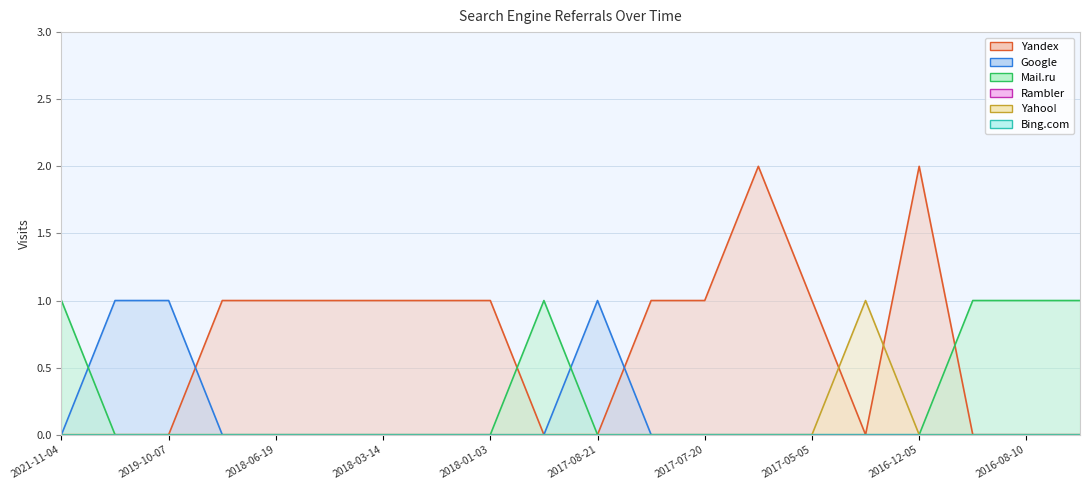

Reading right to left, transcribe all the data shown in this chart.

Yandex: 2016-08-01=0	2016-08-10=0	2016-10-15=0	2016-12-05=2	2016-12-23=0	2017-05-05=1	2017-05-11=2	2017-07-20=1	2017-07-22=1	2017-08-21=0	2017-12-15=0	2018-01-03=1	2018-03-07=1	2018-03-14=1	2018-06-18=1	2018-06-19=1	2018-08-02=1	2019-10-07=0	2019-12-02=0	2021-11-04=0
Google: 2016-08-01=0	2016-08-10=0	2016-10-15=0	2016-12-05=0	2016-12-23=0	2017-05-05=0	2017-05-11=0	2017-07-20=0	2017-07-22=0	2017-08-21=1	2017-12-15=0	2018-01-03=0	2018-03-07=0	2018-03-14=0	2018-06-18=0	2018-06-19=0	2018-08-02=0	2019-10-07=1	2019-12-02=1	2021-11-04=0
Mail.ru: 2016-08-01=1	2016-08-10=1	2016-10-15=1	2016-12-05=0	2016-12-23=0	2017-05-05=0	2017-05-11=0	2017-07-20=0	2017-07-22=0	2017-08-21=0	2017-12-15=1	2018-01-03=0	2018-03-07=0	2018-03-14=0	2018-06-18=0	2018-06-19=0	2018-08-02=0	2019-10-07=0	2019-12-02=0	2021-11-04=1
Yahoo!: 2016-08-01=0	2016-08-10=0	2016-10-15=0	2016-12-05=0	2016-12-23=1	2017-05-05=0	2017-05-11=0	2017-07-20=0	2017-07-22=0	2017-08-21=0	2017-12-15=0	2018-01-03=0	2018-03-07=0	2018-03-14=0	2018-06-18=0	2018-06-19=0	2018-08-02=0	2019-10-07=0	2019-12-02=0	2021-11-04=0